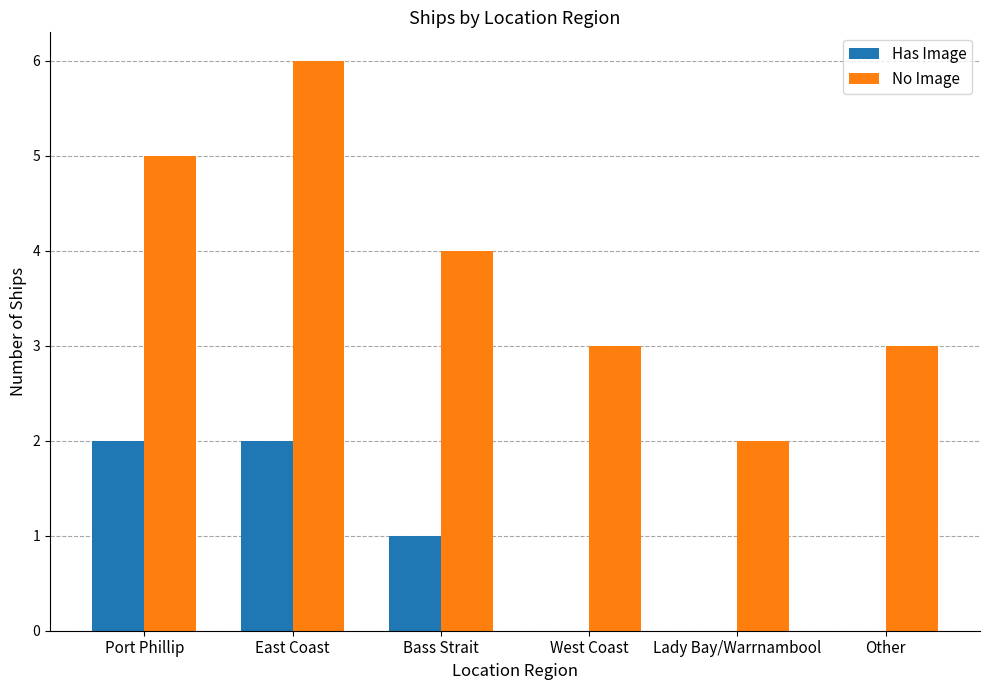

At which label does No Image reach its peak?

East Coast